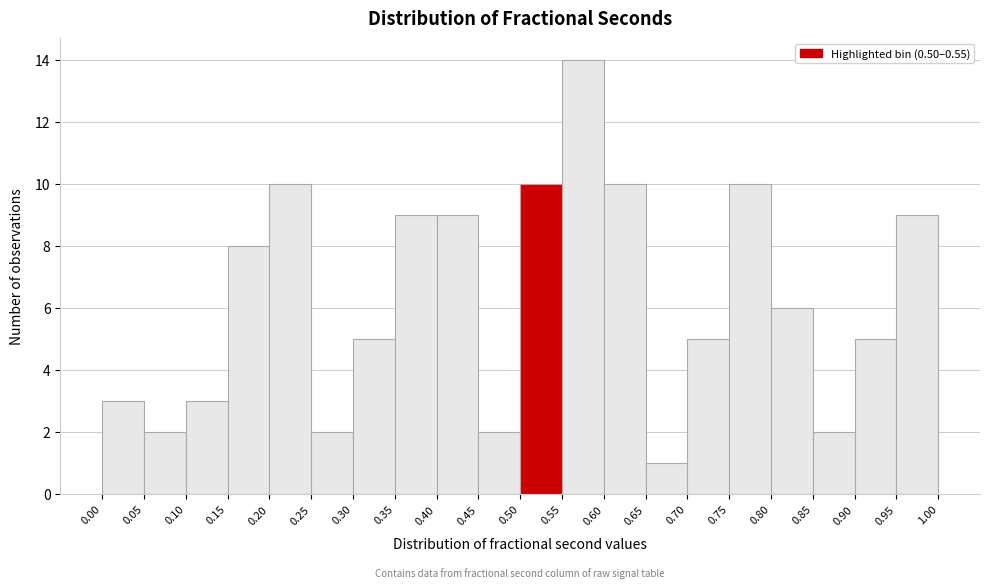

What is the height of the bar covering 0.30 to 0.35 on the x-axis? The values are not printed on the chart, so give them approximately, as read against the axis.

5